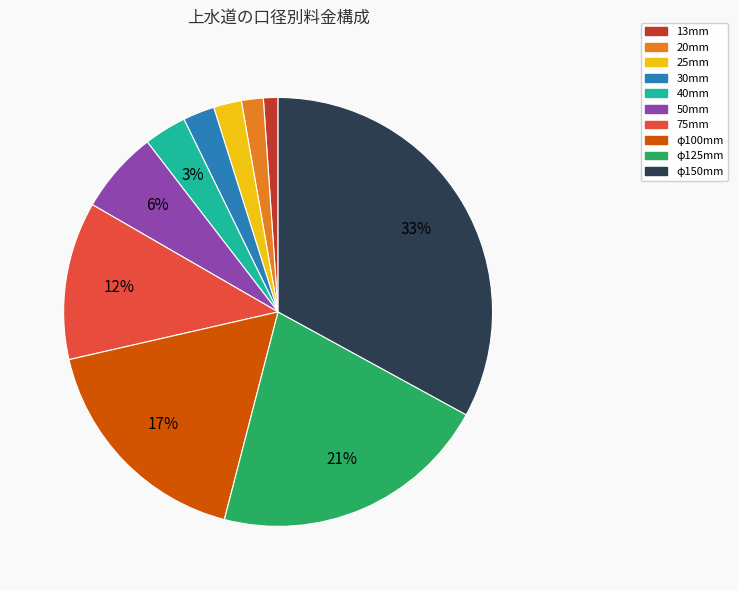

Count the number of slices in the pie.

10